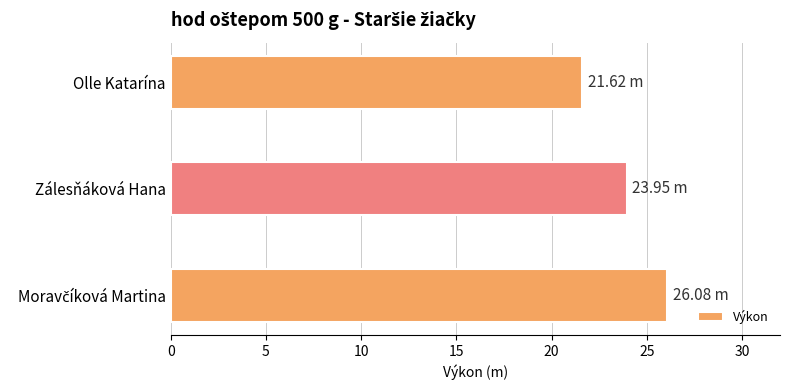

What is the change in value from Zálesňáková Hana to Olle Katarína?

-2.3